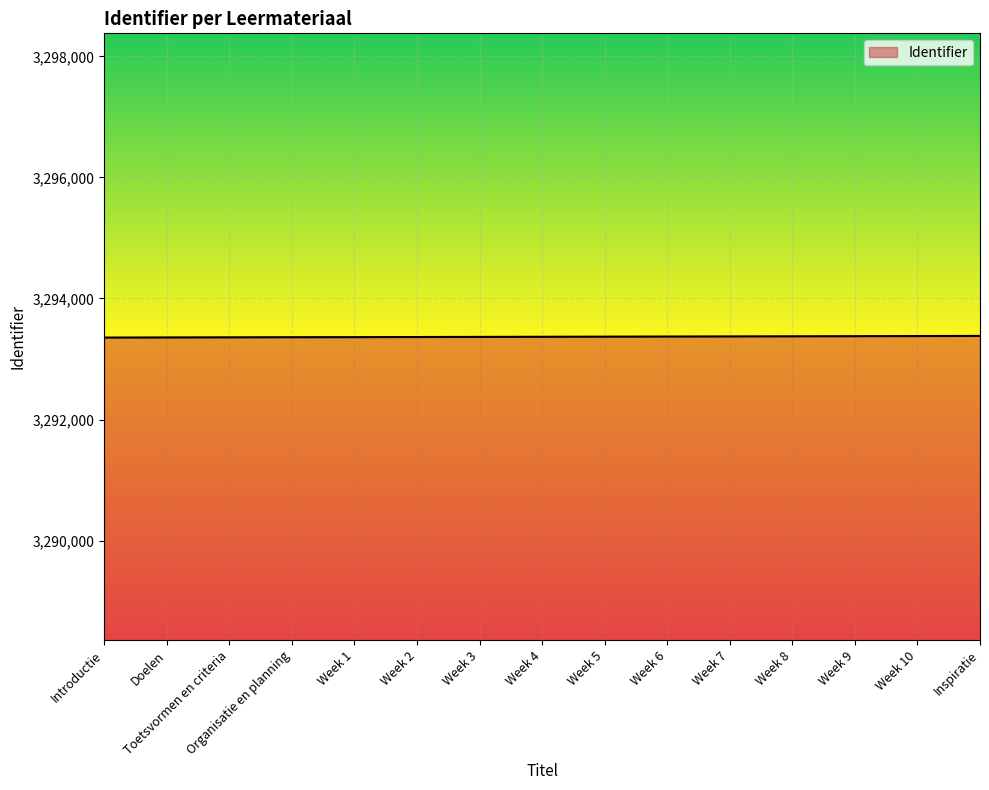

Approximately how many times larger is the value at Week 3 compared to Week 9?

1.0